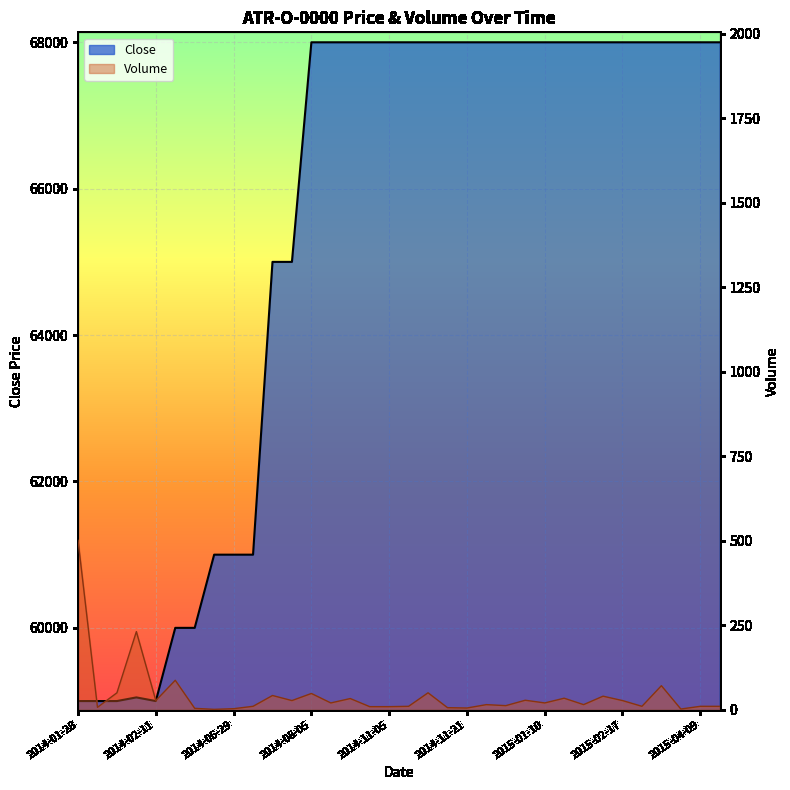

Is it true that Volume equals 20 at 2014-10-13?

True